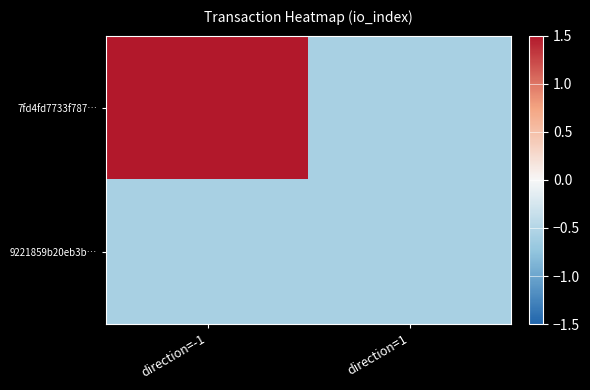

How many data points does each series have?

2